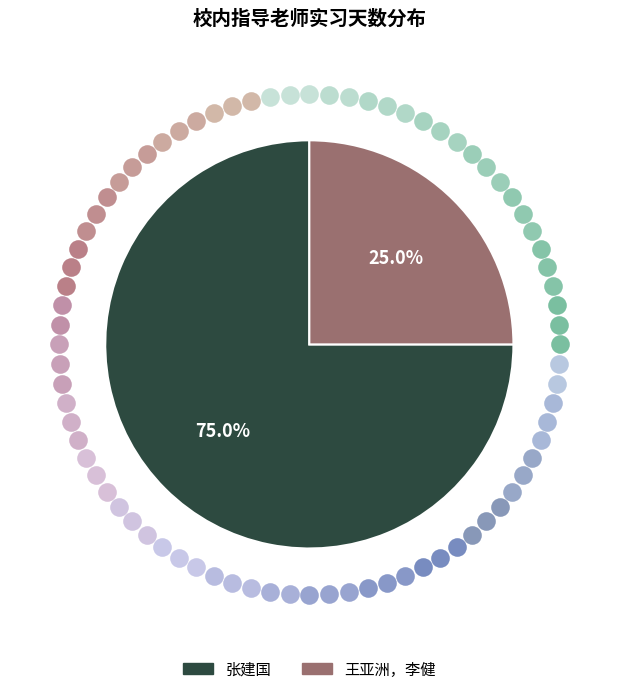

To the nearest percent, what percentage of the pie is 王亚洲，李健?

25%